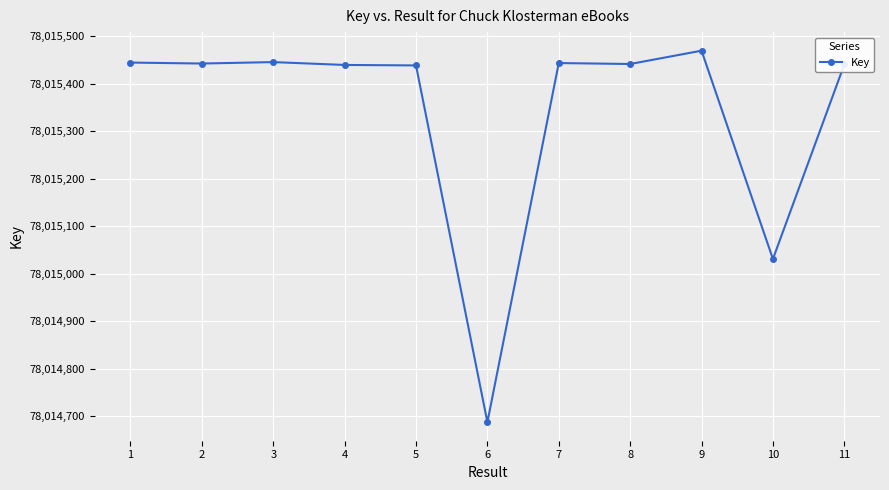

True or false: the data shows 78015441 at 8.

True